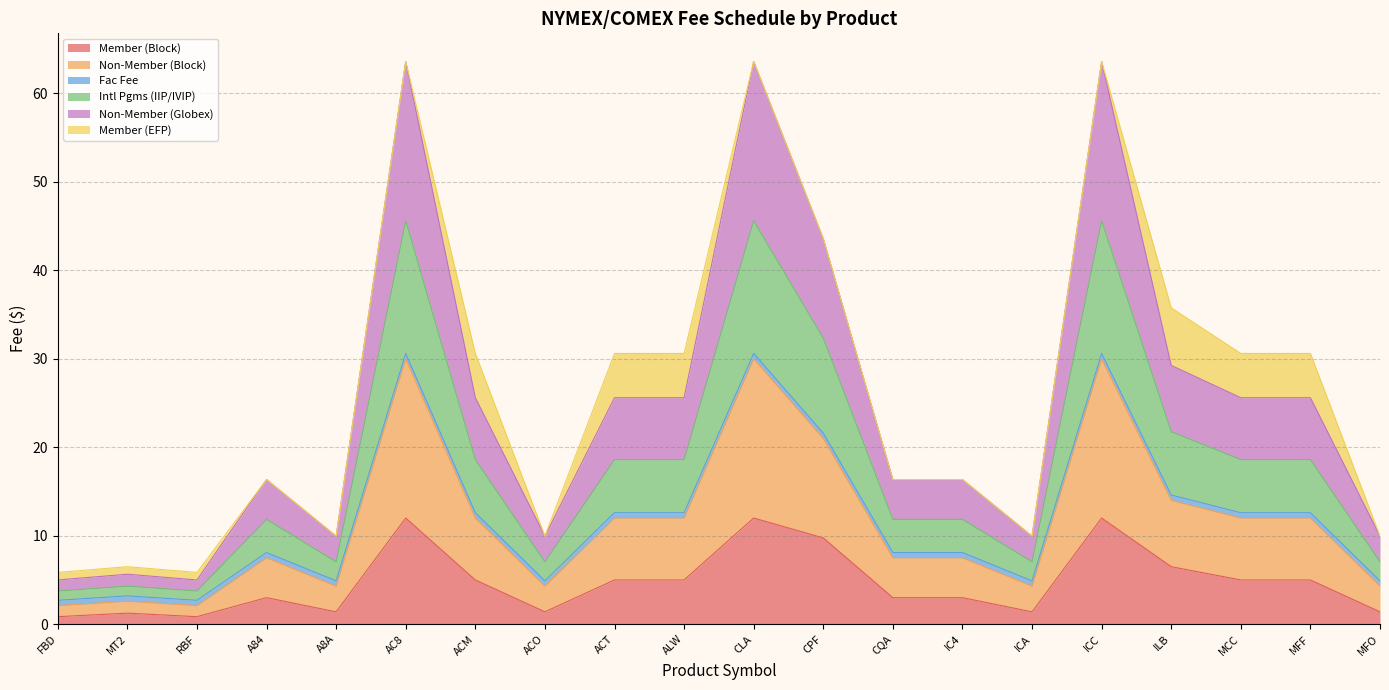

What is the lowest value of the Member (Block) series?

0.8